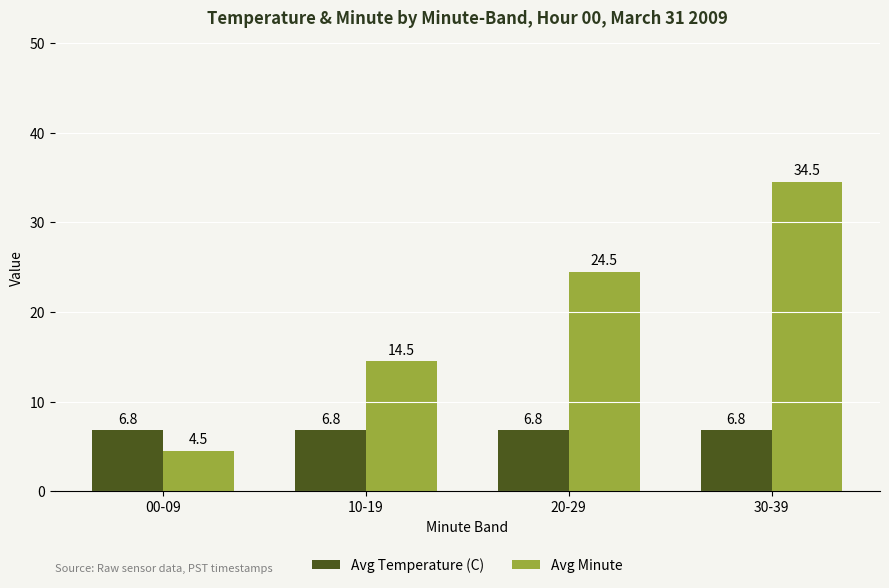

What is the value of the Avg Minute bar at the 4th from the left?

34.5